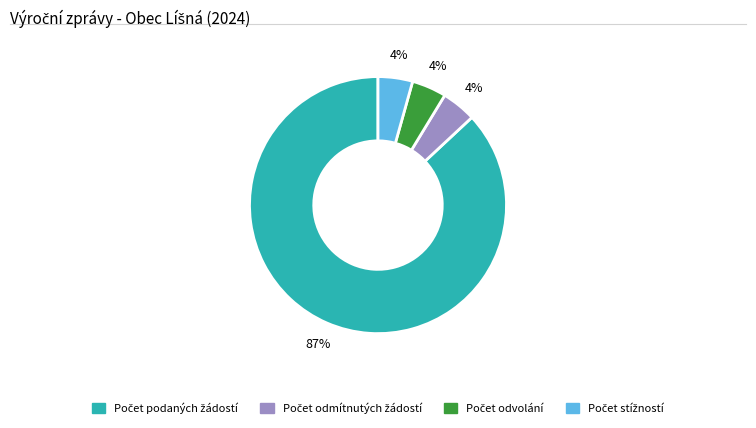

To the nearest percent, what is the average slice percentage?

25%